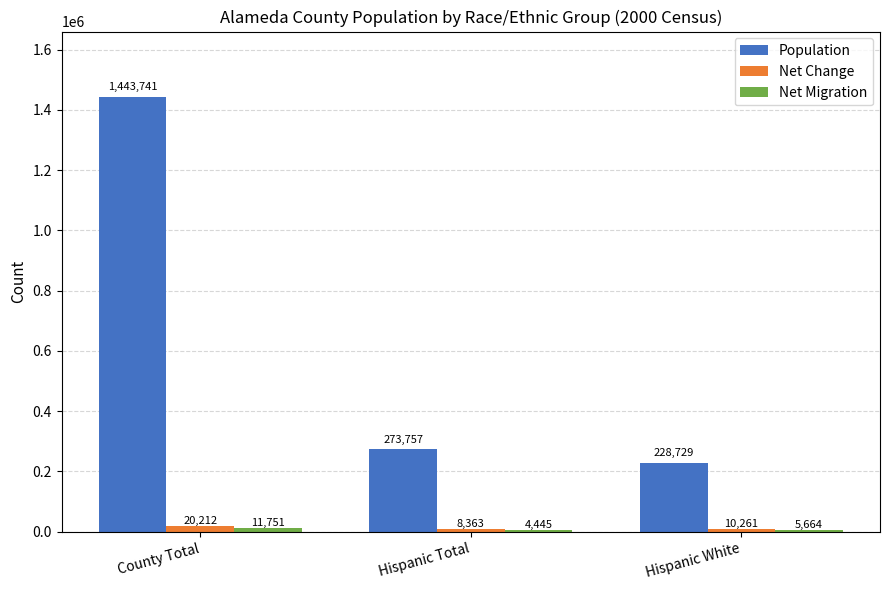

Is it true that Population equals 1443741 at County Total?

True